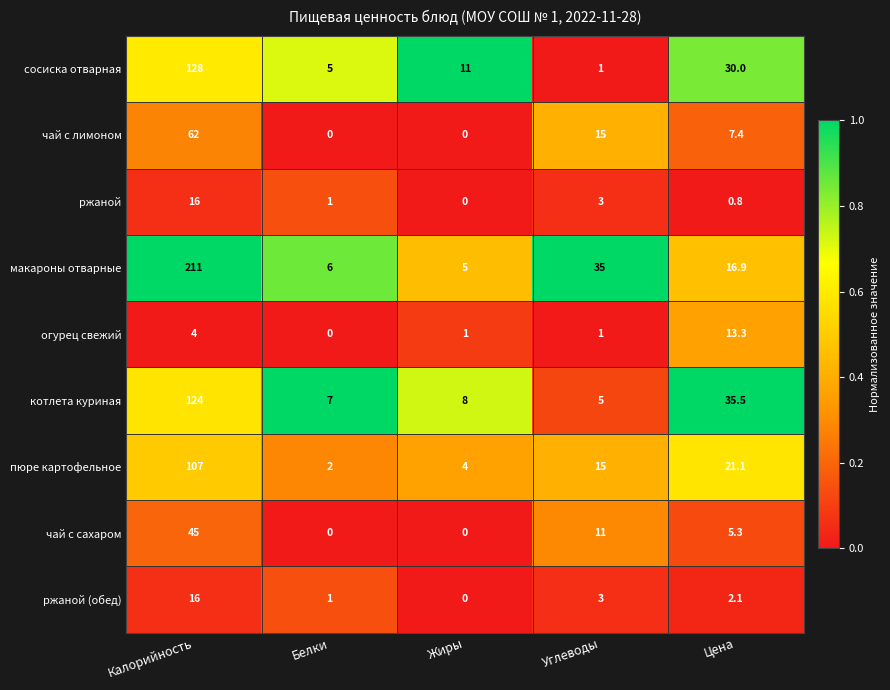

What is the sum of all макароны отварные values?

273.9